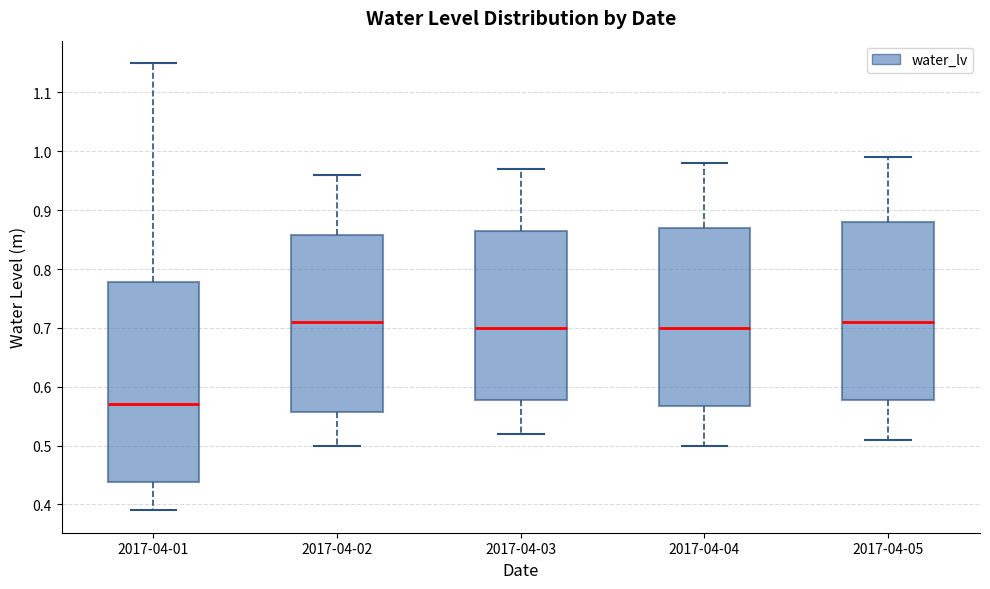

Which box's median line is the lowest?

2017-04-01